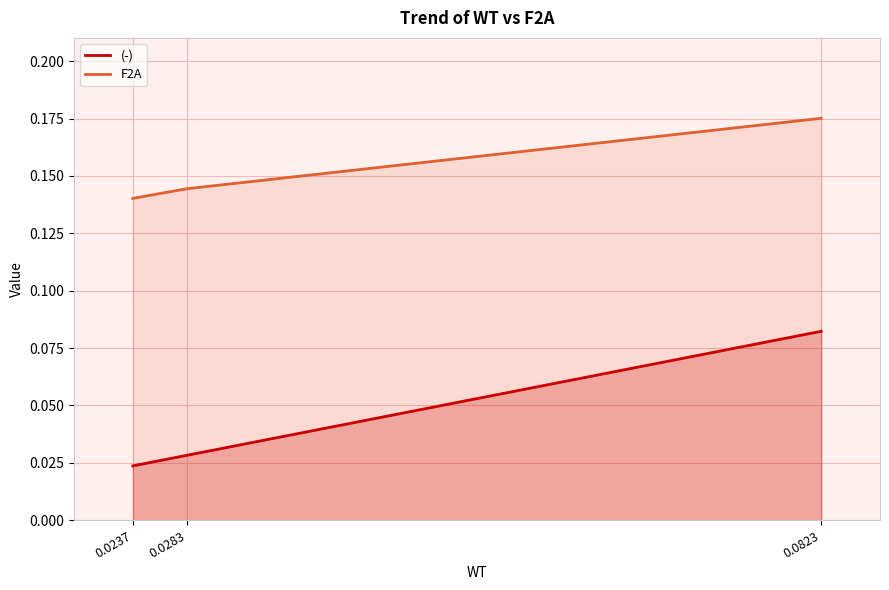

What is the maximum value for F2A?

0.2